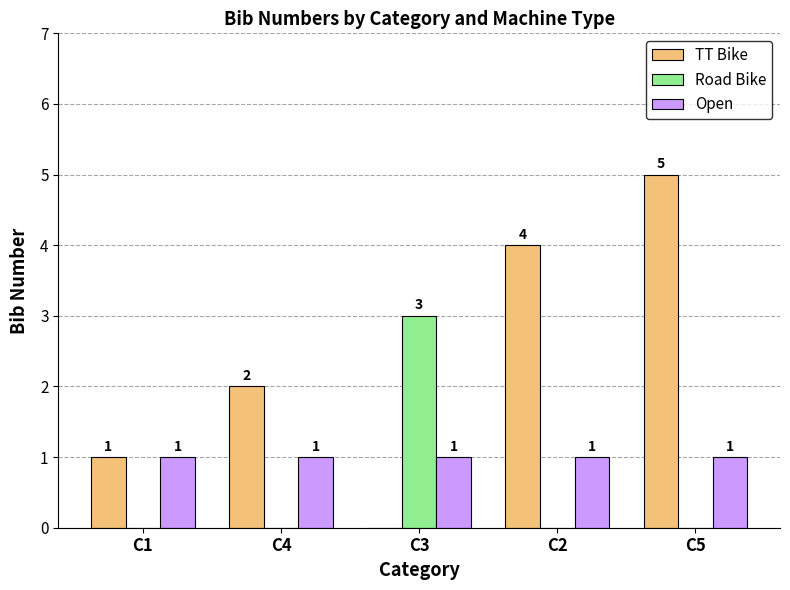

Are the bars horizontal?

No